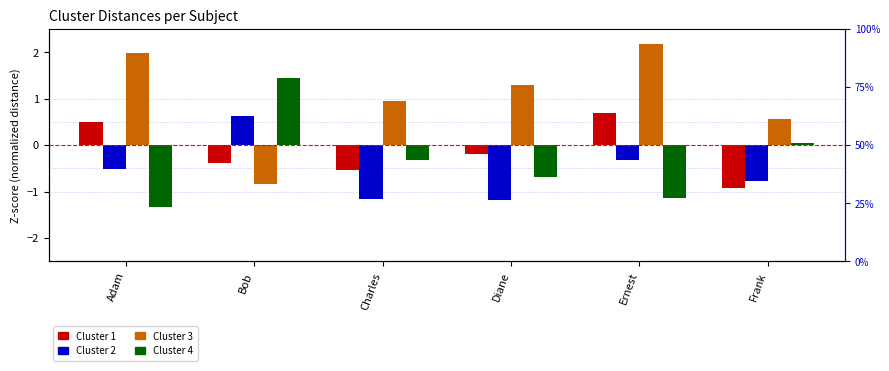

What position from the right is Adam?

6